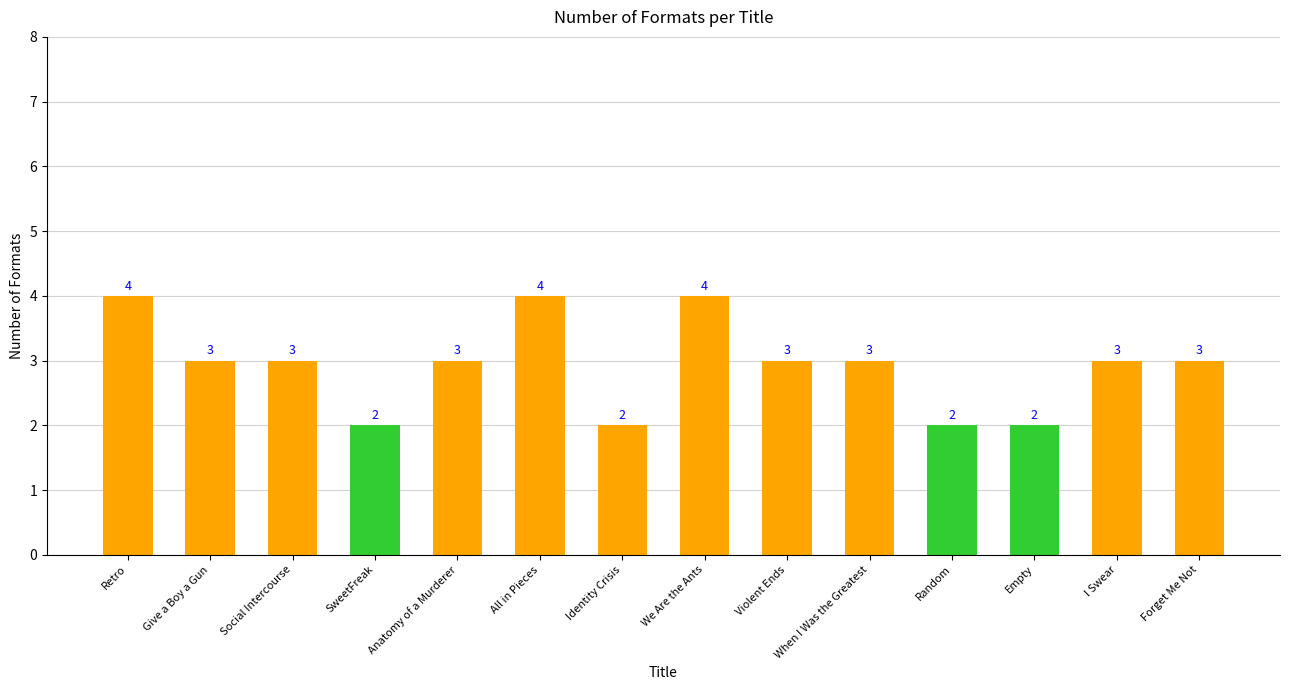

What is the label of the 1st bar from the right?

Forget Me Not